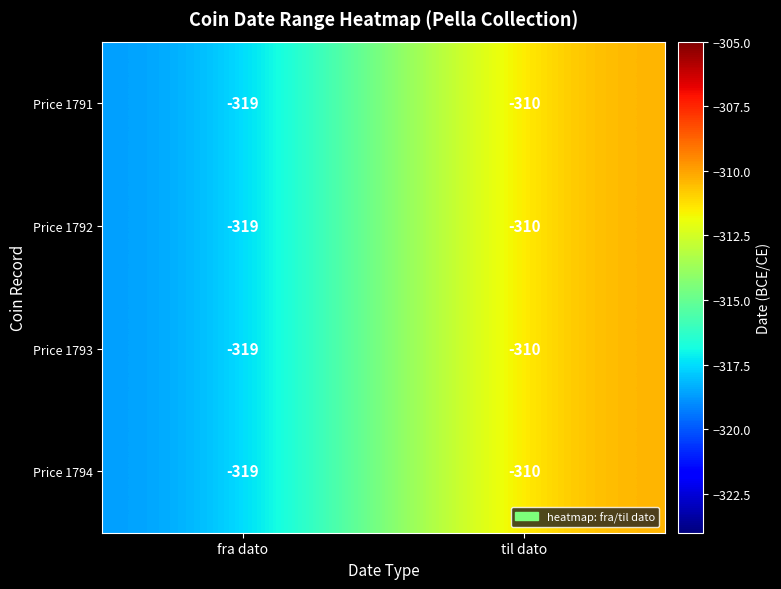

Which category has the highest value in the Price 1791 series?

til dato